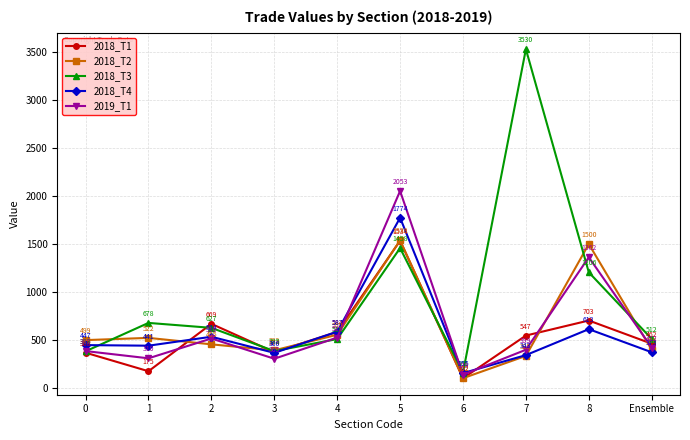

At which label is 2018_T2 closest to 820?

4